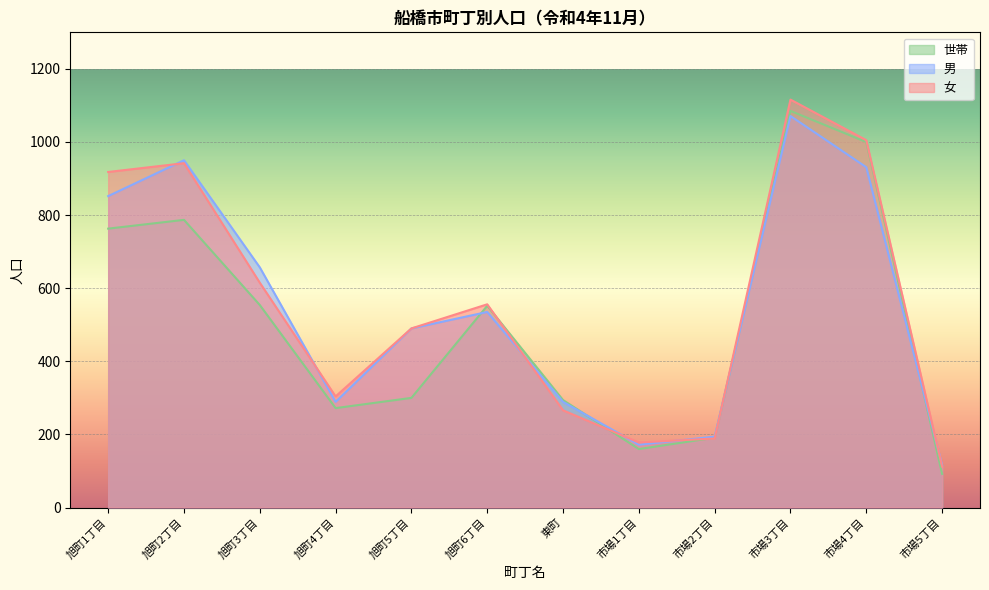

At which label does 世帯 first exceed 552?

旭町1丁目